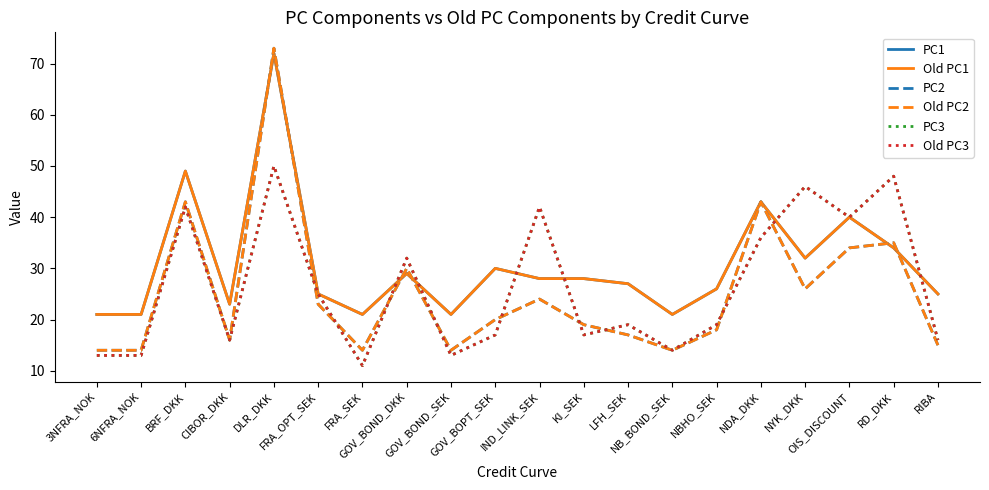

Does the chart display data point markers on the line(s)?

No